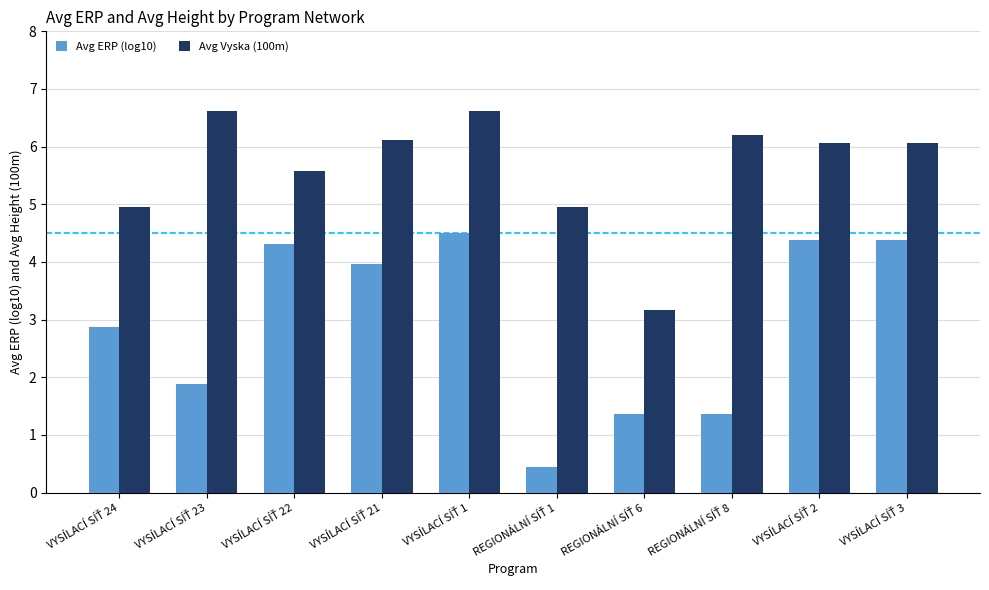

Are the bars horizontal?

No